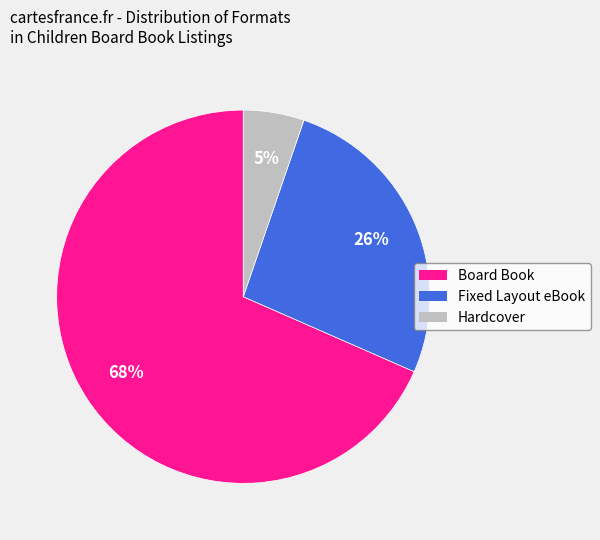

Which slice is the smallest?

Hardcover